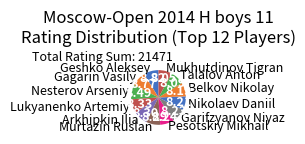

Which has a higher value, Gagarin Vasily or Garifzyanov Niyaz?

Gagarin Vasily